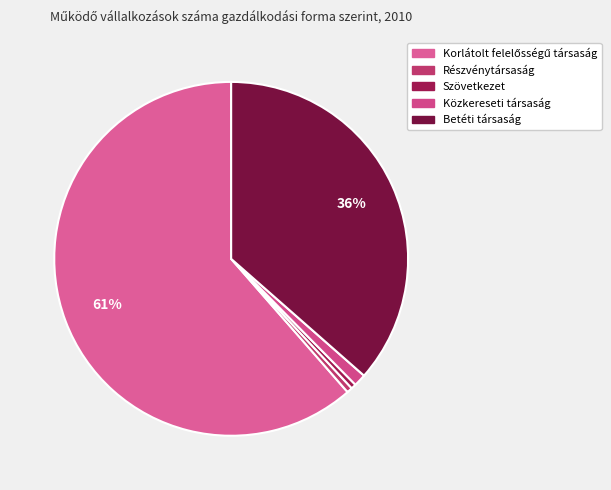

How many slices are in this pie chart?

5